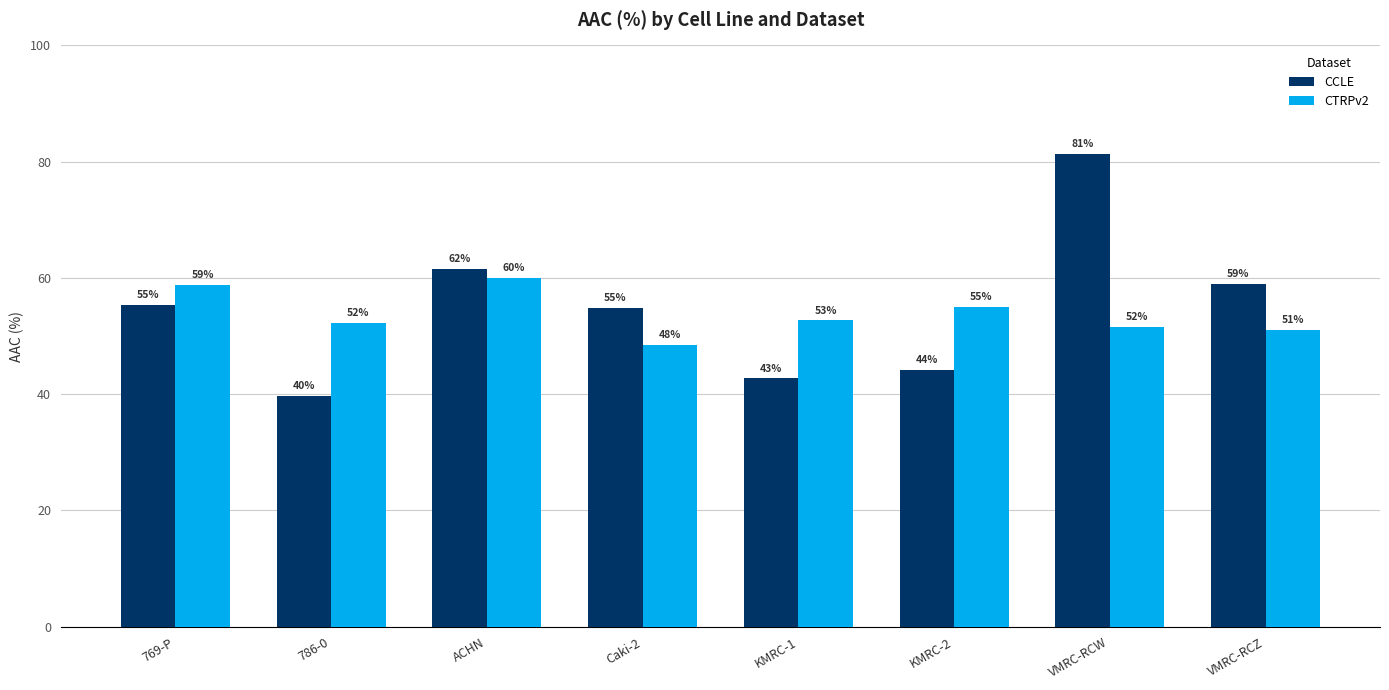

How many data points in CCLE are above 55?

4